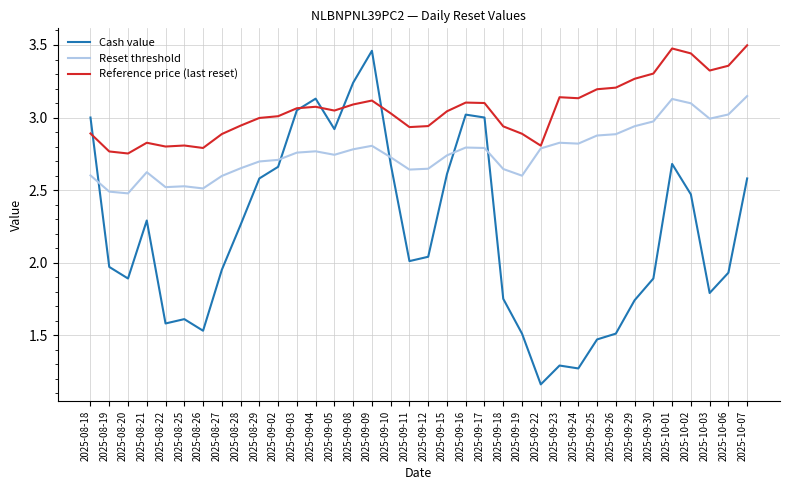

What are all the series names shown in the legend?

Cash value, Reset threshold, Reference price (last reset)